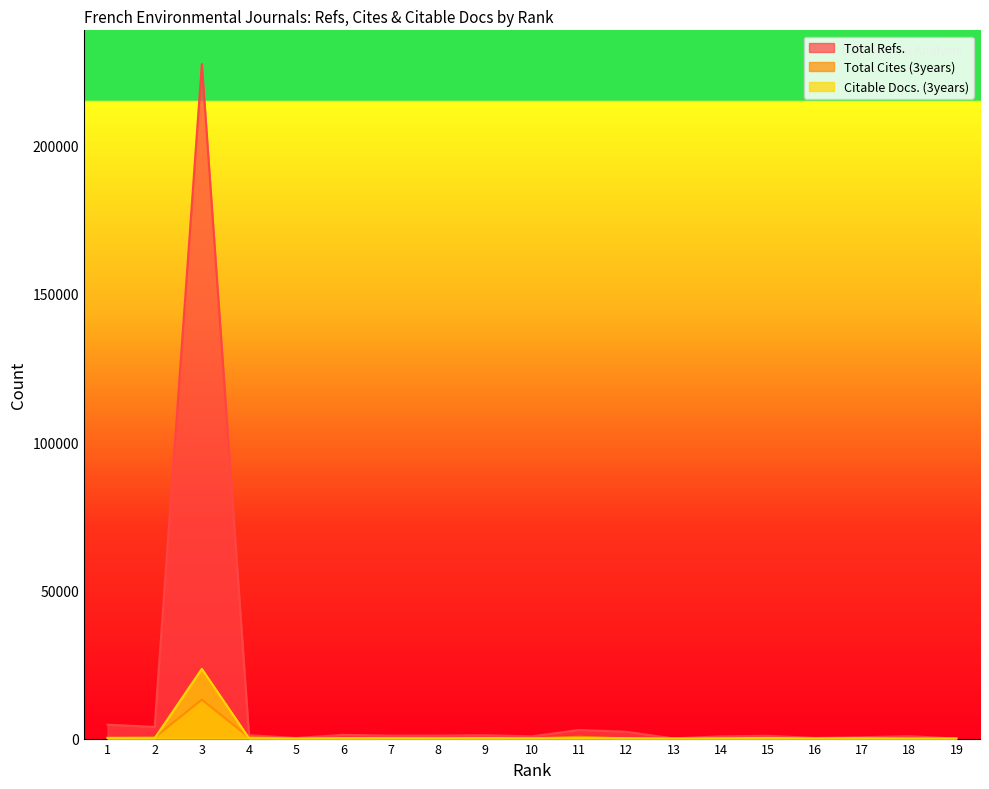

Reading right to left, what are all the values shown in this chart?

Total Refs.: 0	818	452	213	950	746	55	2299	2905	763	1129	1013	998	1264	191	1160	227563	3947	4684
Total Cites (3years): 7	0	44	2	17	43	6	76	593	71	175	28	131	191	5	425	13146	364	309
Citable Docs. (3years): 22	0	129	37	214	76	8	107	139	80	140	96	108	111	21	116	23516	116	168